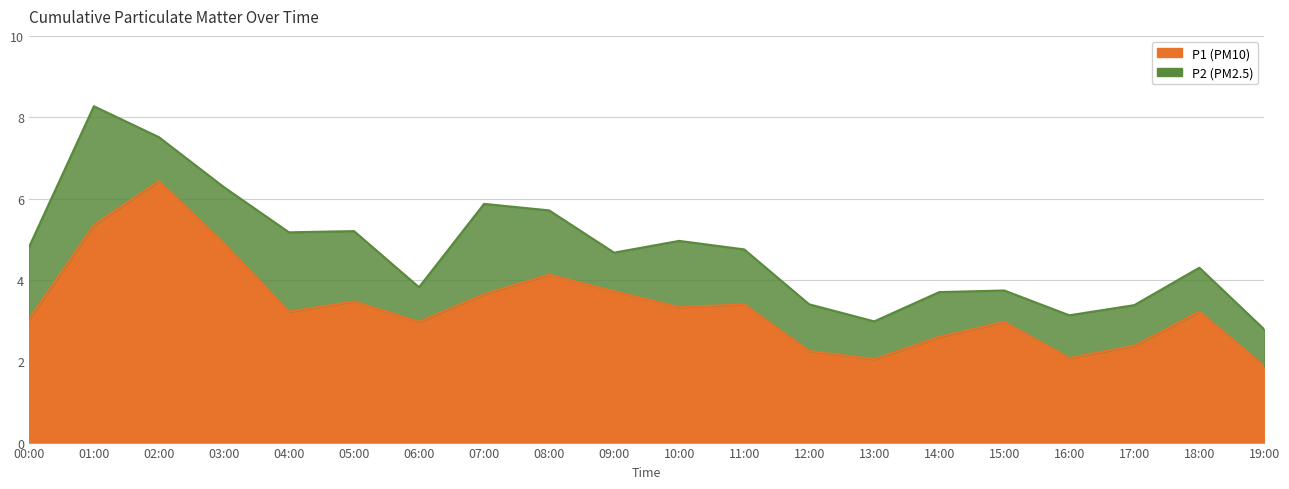

The chart shows a value of 2.4 at 17:00. True or false?

True